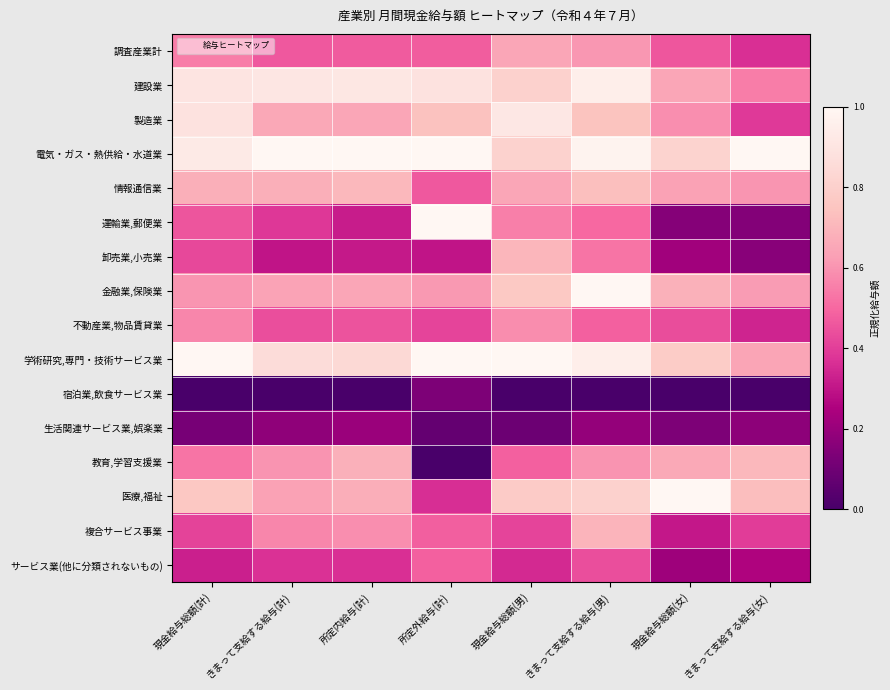

Reading left to right, extract all data points from this chart.

調査産業計: 現金給与総額(計)=0.5	きまって支給する給与(計)=0.5	所定内給与(計)=0.5	所定外給与(計)=0.5	現金給与総額(男)=0.6	きまって支給する給与(男)=0.6	現金給与総額(女)=0.5	きまって支給する給与(女)=0.4
建設業: 現金給与総額(計)=0.9	きまって支給する給与(計)=0.9	所定内給与(計)=0.9	所定外給与(計)=0.9	現金給与総額(男)=0.8	きまって支給する給与(男)=0.9	現金給与総額(女)=0.6	きまって支給する給与(女)=0.5
製造業: 現金給与総額(計)=0.9	きまって支給する給与(計)=0.7	所定内給与(計)=0.6	所定外給与(計)=0.7	現金給与総額(男)=0.9	きまって支給する給与(男)=0.7	現金給与総額(女)=0.6	きまって支給する給与(女)=0.4
電気・ガス・熱供給・水道業: 現金給与総額(計)=0.9	きまって支給する給与(計)=1.0	所定内給与(計)=1.0	所定外給与(計)=1.0	現金給与総額(男)=0.8	きまって支給する給与(男)=1.0	現金給与総額(女)=0.8	きまって支給する給与(女)=1.0
情報通信業: 現金給与総額(計)=0.7	きまって支給する給与(計)=0.7	所定内給与(計)=0.7	所定外給与(計)=0.5	現金給与総額(男)=0.7	きまって支給する給与(男)=0.7	現金給与総額(女)=0.6	きまって支給する給与(女)=0.6
運輸業,郵便業: 現金給与総額(計)=0.5	きまって支給する給与(計)=0.4	所定内給与(計)=0.3	所定外給与(計)=1.0	現金給与総額(男)=0.6	きまって支給する給与(男)=0.5	現金給与総額(女)=0.2	きまって支給する給与(女)=0.2
卸売業,小売業: 現金給与総額(計)=0.4	きまって支給する給与(計)=0.3	所定内給与(計)=0.3	所定外給与(計)=0.3	現金給与総額(男)=0.7	きまって支給する給与(男)=0.5	現金給与総額(女)=0.2	きまって支給する給与(女)=0.2
金融業,保険業: 現金給与総額(計)=0.6	きまって支給する給与(計)=0.6	所定内給与(計)=0.6	所定外給与(計)=0.6	現金給与総額(男)=0.8	きまって支給する給与(男)=1.0	現金給与総額(女)=0.7	きまって支給する給与(女)=0.6
不動産業,物品賃貸業: 現金給与総額(計)=0.6	きまって支給する給与(計)=0.4	所定内給与(計)=0.5	所定外給与(計)=0.4	現金給与総額(男)=0.6	きまって支給する給与(男)=0.5	現金給与総額(女)=0.4	きまって支給する給与(女)=0.3
学術研究,専門・技術サービス業: 現金給与総額(計)=1.0	きまって支給する給与(計)=0.9	所定内給与(計)=0.8	所定外給与(計)=1.0	現金給与総額(男)=1.0	きまって支給する給与(男)=1.0	現金給与総額(女)=0.8	きまって支給する給与(女)=0.6
宿泊業,飲食サービス業: 現金給与総額(計)=0.0	きまって支給する給与(計)=0.0	所定内給与(計)=0.0	所定外給与(計)=0.1	現金給与総額(男)=0.0	きまって支給する給与(男)=0.0	現金給与総額(女)=0.0	きまって支給する給与(女)=0.0
生活関連サービス業,娯楽業: 現金給与総額(計)=0.1	きまって支給する給与(計)=0.2	所定内給与(計)=0.2	所定外給与(計)=0.1	現金給与総額(男)=0.1	きまって支給する給与(男)=0.2	現金給与総額(女)=0.1	きまって支給する給与(女)=0.2
教育,学習支援業: 現金給与総額(計)=0.5	きまって支給する給与(計)=0.6	所定内給与(計)=0.7	所定外給与(計)=0.0	現金給与総額(男)=0.5	きまって支給する給与(男)=0.6	現金給与総額(女)=0.7	きまって支給する給与(女)=0.7
医療,福祉: 現金給与総額(計)=0.8	きまって支給する給与(計)=0.6	所定内給与(計)=0.7	所定外給与(計)=0.4	現金給与総額(男)=0.8	きまって支給する給与(男)=0.8	現金給与総額(女)=1.0	きまって支給する給与(女)=0.7
複合サービス事業: 現金給与総額(計)=0.4	きまって支給する給与(計)=0.6	所定内給与(計)=0.6	所定外給与(計)=0.5	現金給与総額(男)=0.4	きまって支給する給与(男)=0.7	現金給与総額(女)=0.3	きまって支給する給与(女)=0.4
サービス業(他に分類されないもの): 現金給与総額(計)=0.3	きまって支給する給与(計)=0.4	所定内給与(計)=0.4	所定外給与(計)=0.5	現金給与総額(男)=0.3	きまって支給する給与(男)=0.4	現金給与総額(女)=0.2	きまって支給する給与(女)=0.3